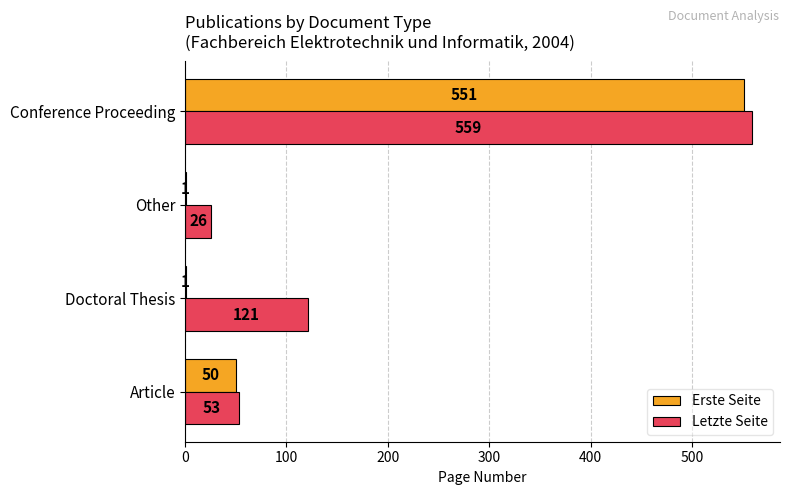

The Erste Seite series shows 50 at Article. True or false?

True